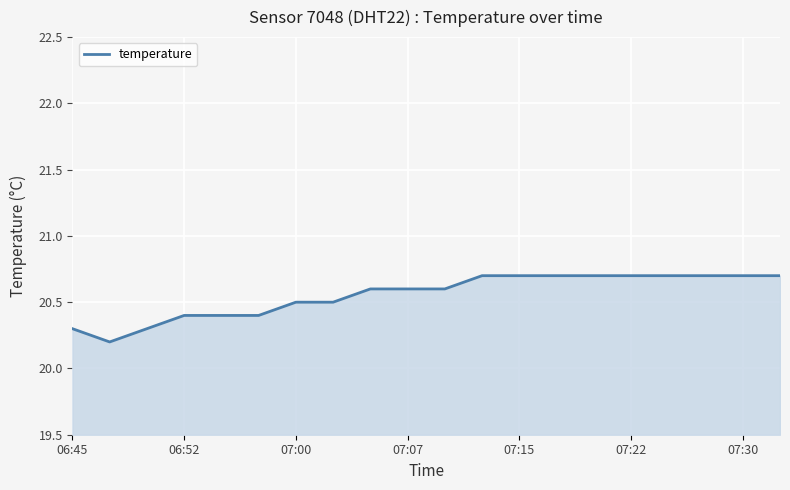

What is the minimum value shown in the chart?

20.2